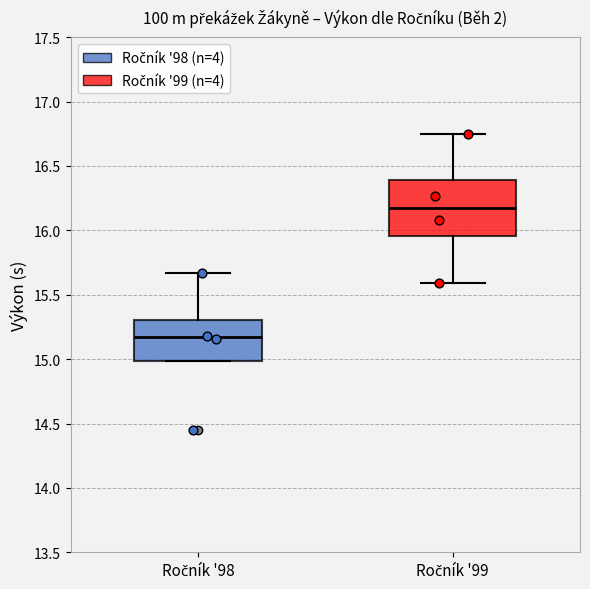

Which box is the tallest, from its lower edge to its upper edge?

Ročník '99